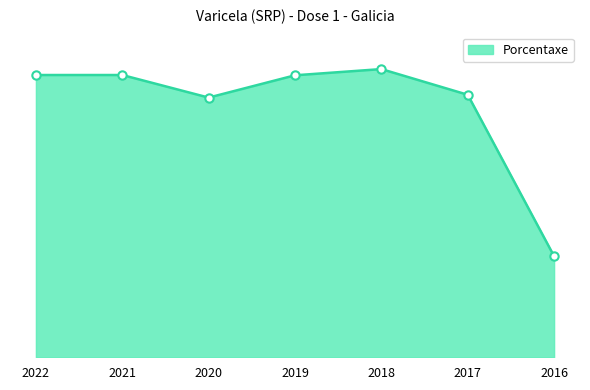

The value at 2020 is 92.0. True or false?

True